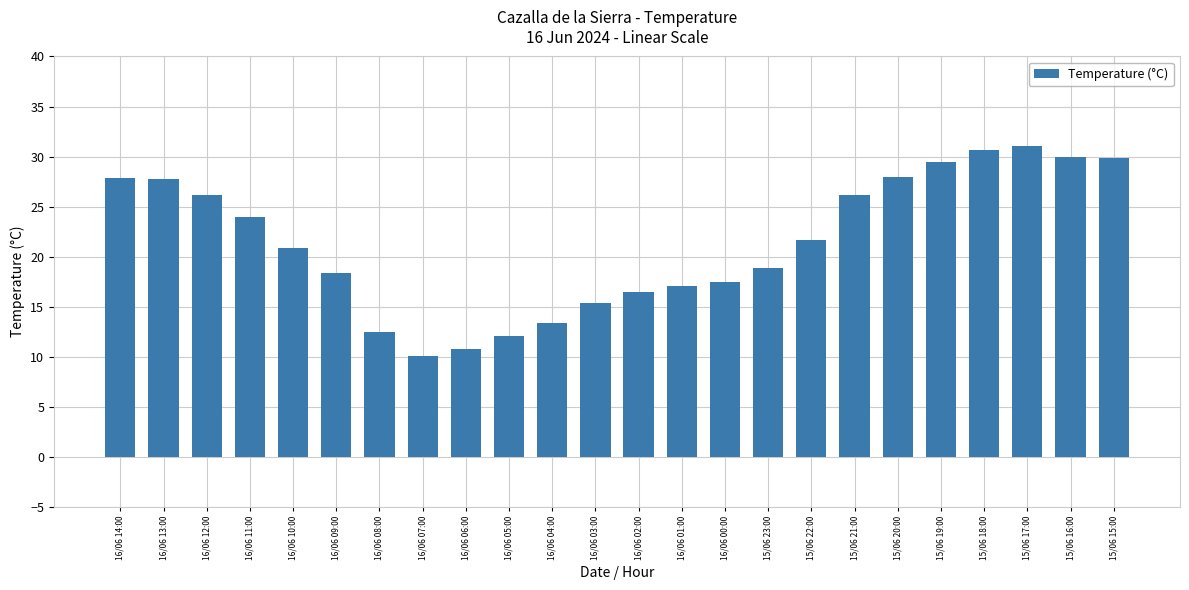

What is the minimum value shown in the chart?

10.1